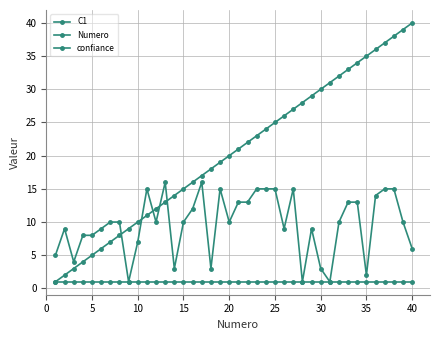

Count the number of data series in this chart.

3